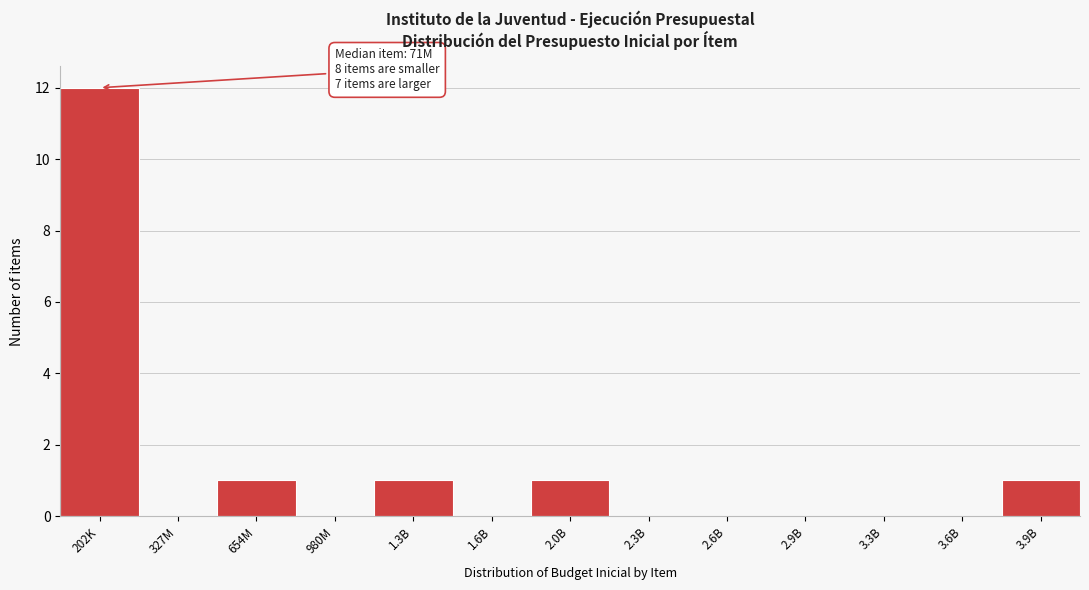

Reading right to left, what are all the values shown in this chart?

3.9B=1	3.6B=0	3.3B=0	2.9B=0	2.6B=0	2.3B=0	2.0B=1	1.6B=0	1.3B=1	980M=0	654M=1	327M=0	202K=12